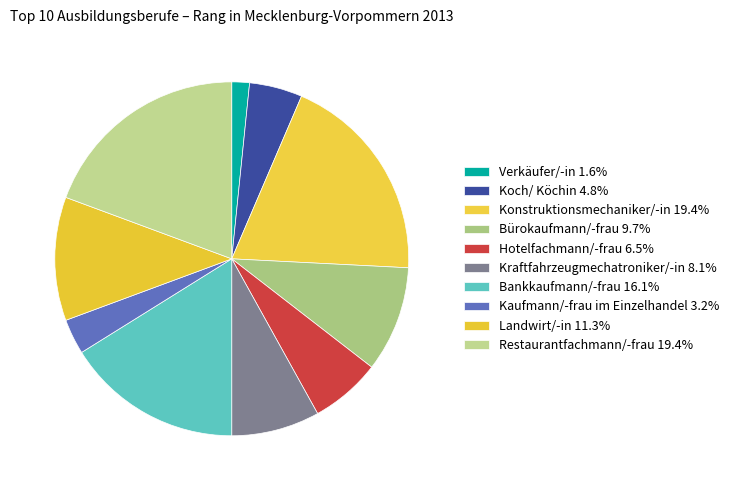

Count the number of slices in the pie.

10